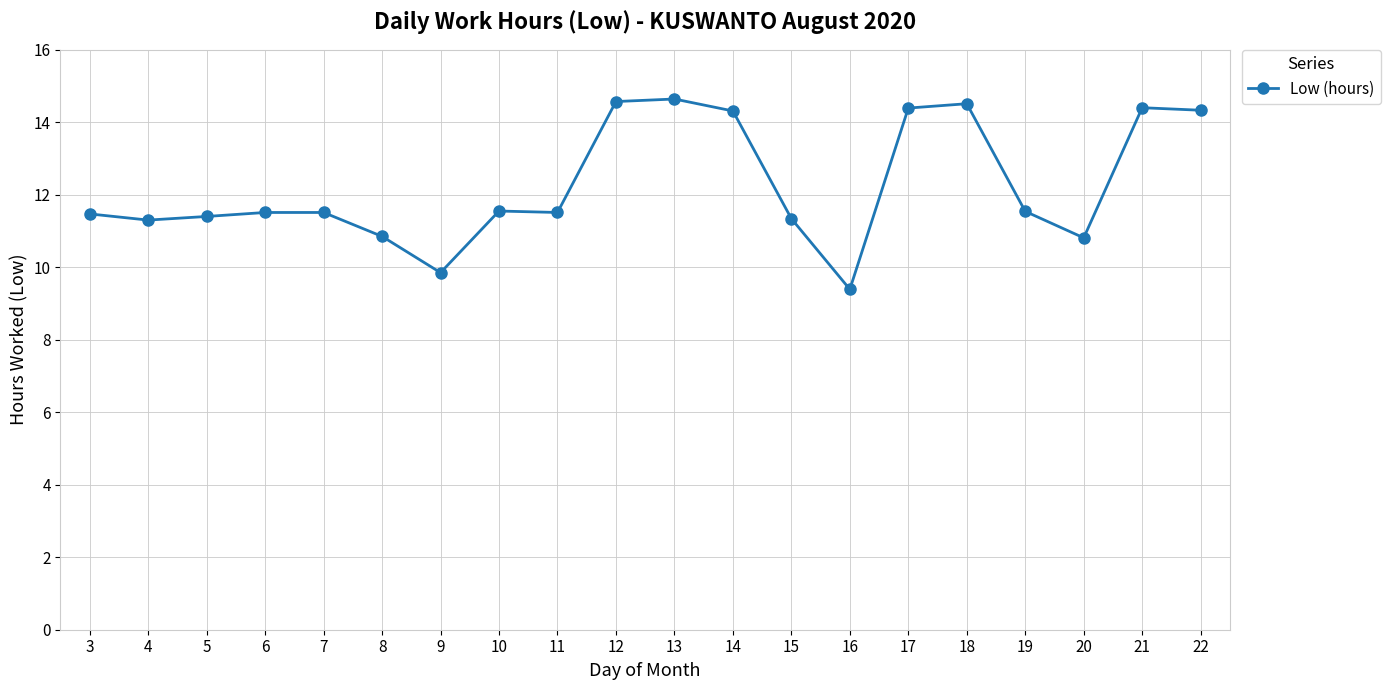

True or false: the data has more than 0 interior local peaks.

True